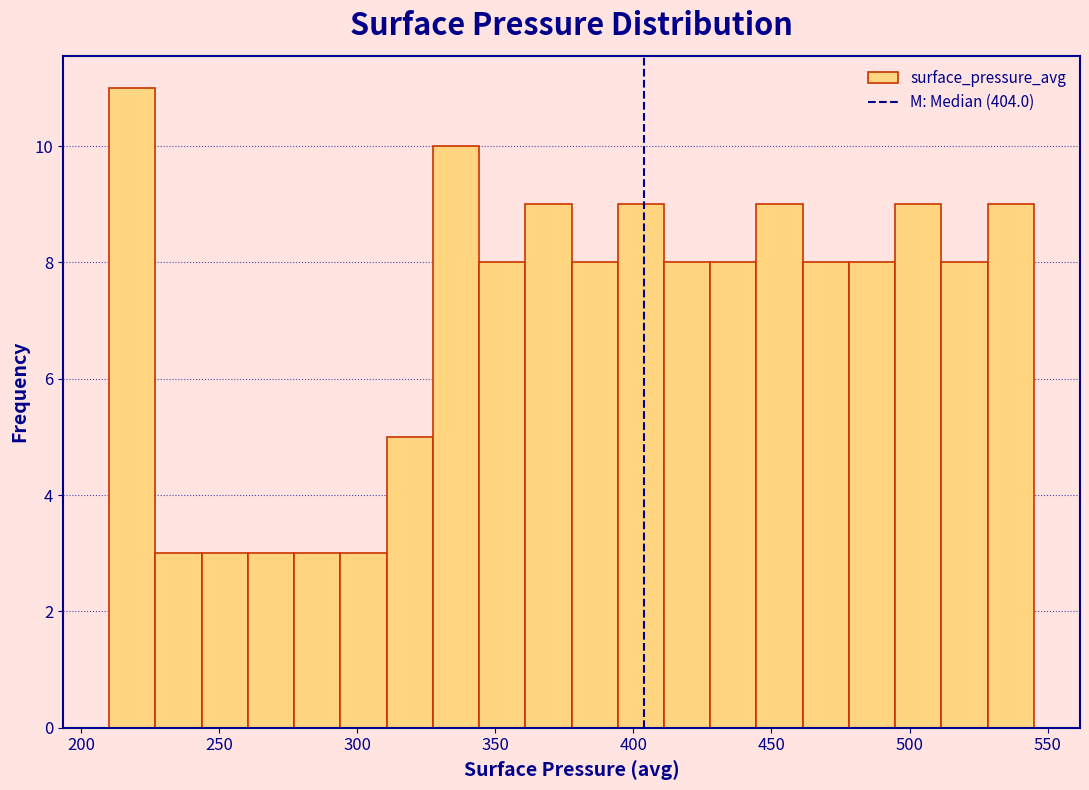

Around what value on the x-axis is the tallest bar? Give the approximate position of its centre, as read against the axis.

220